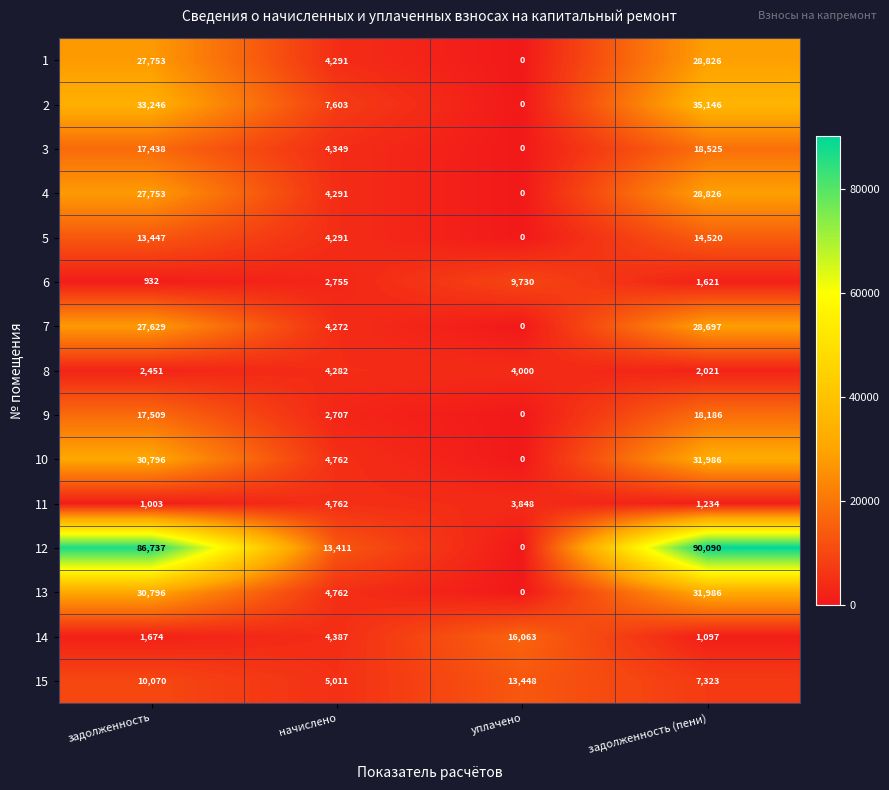

What is the difference between the 1 values at начислено and задолженность?

23462